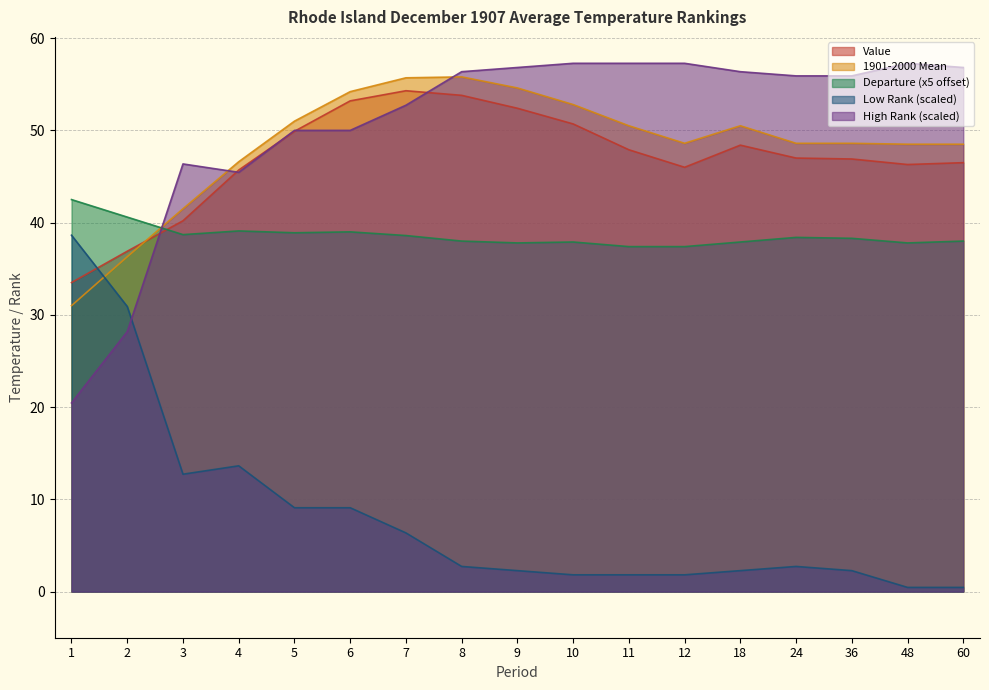

What is the average value of the High Rank series?

50.6